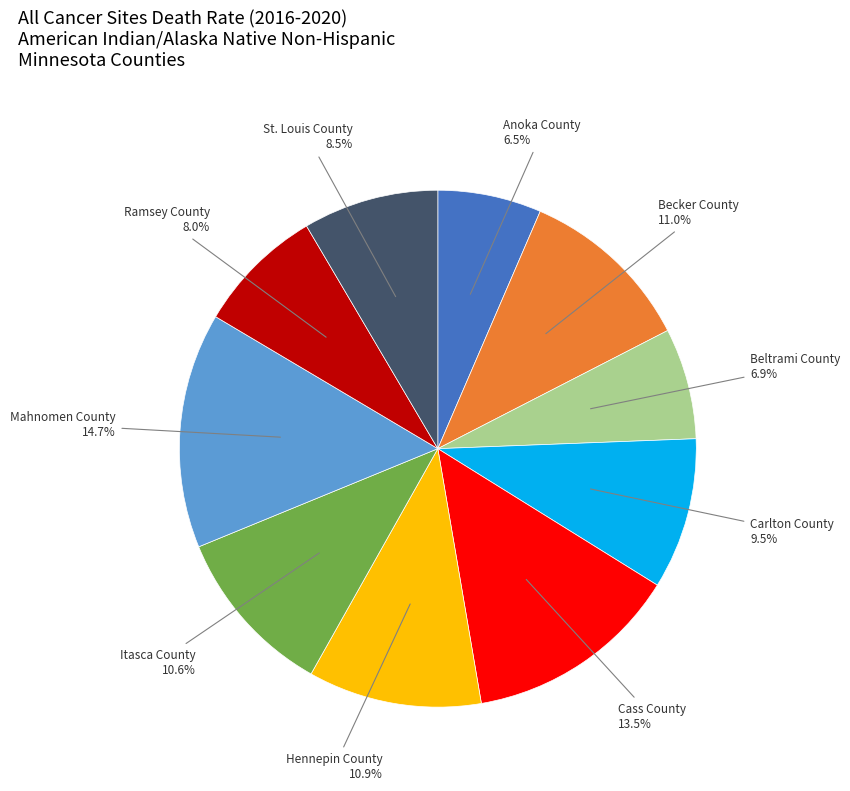

Is there a majority slice in this chart?

No